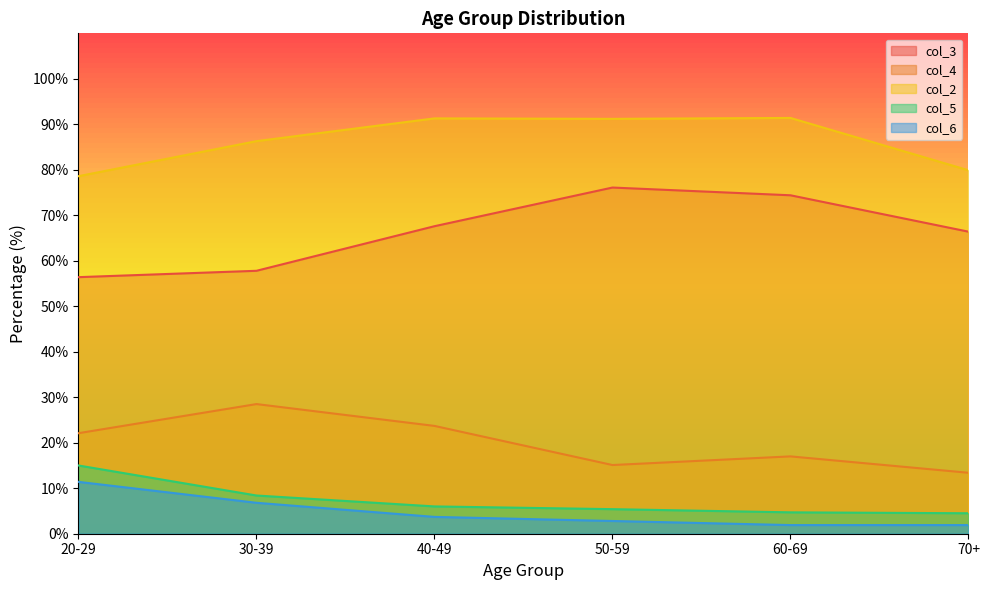

What is the approximate value of col_2 at 70+?

79.9